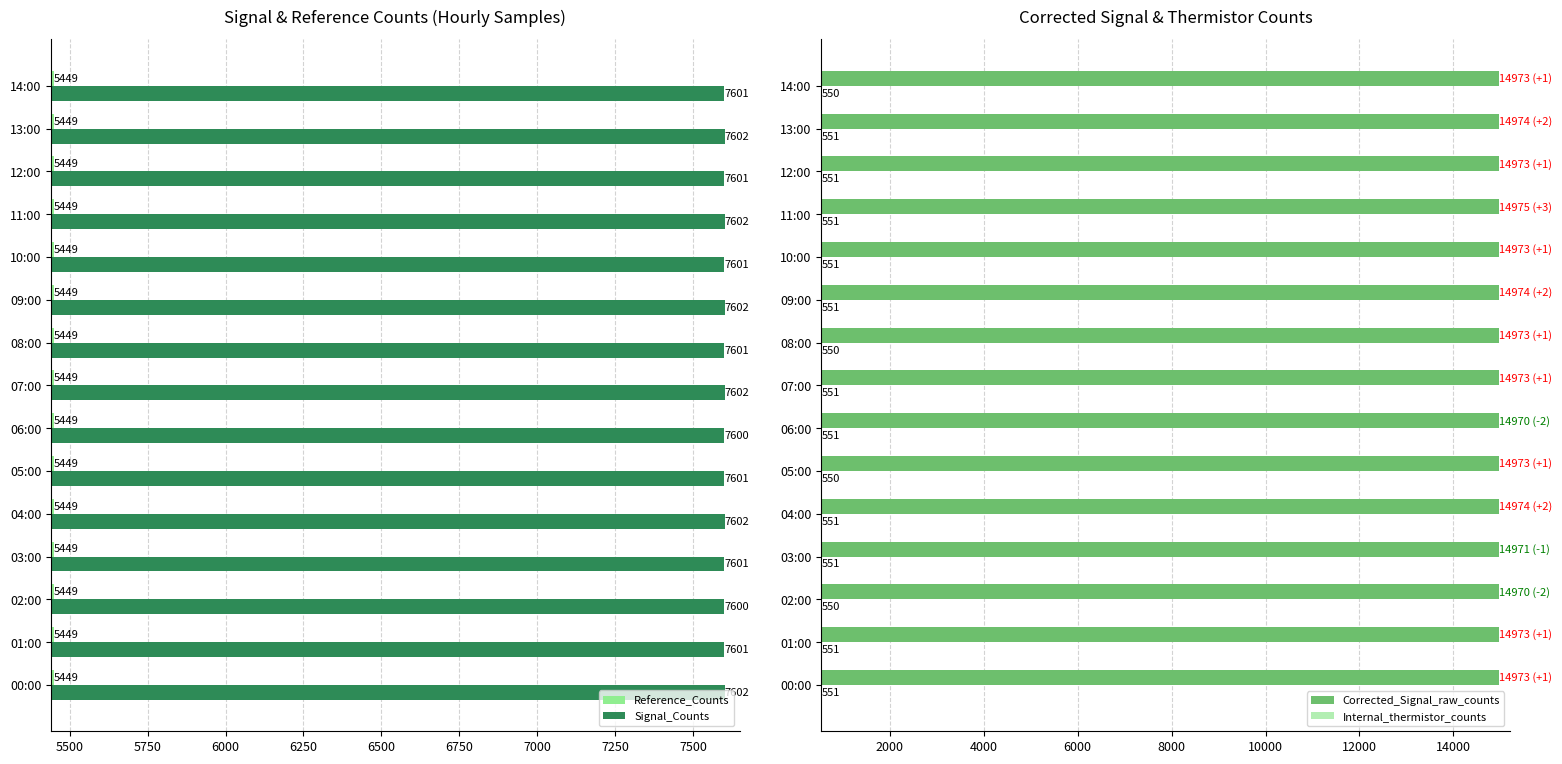

What is the sum of all Signal_Counts values?

114019